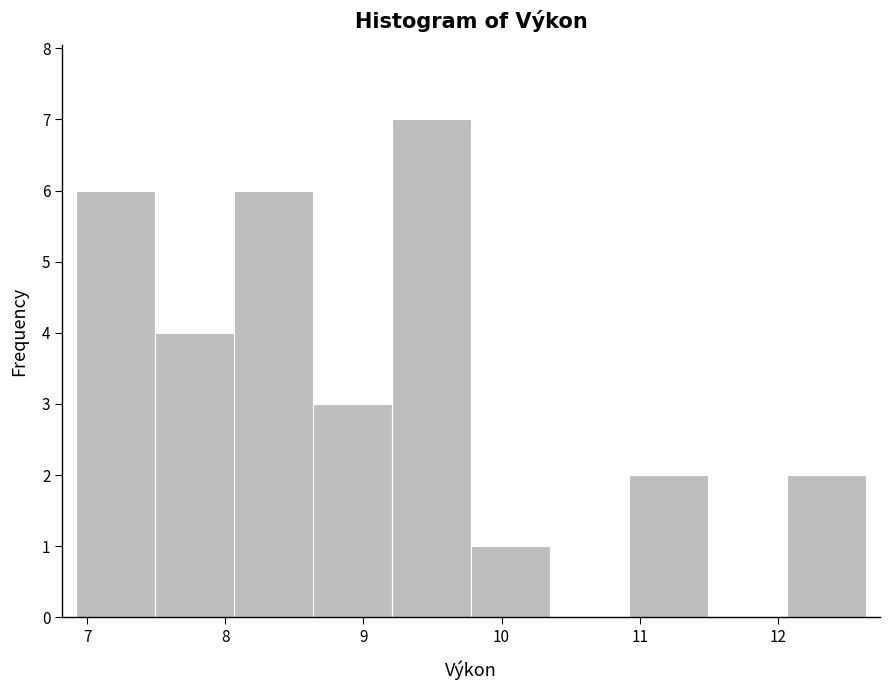

Over which range of the x-axis is the bar tallest?

9.2 to 9.8